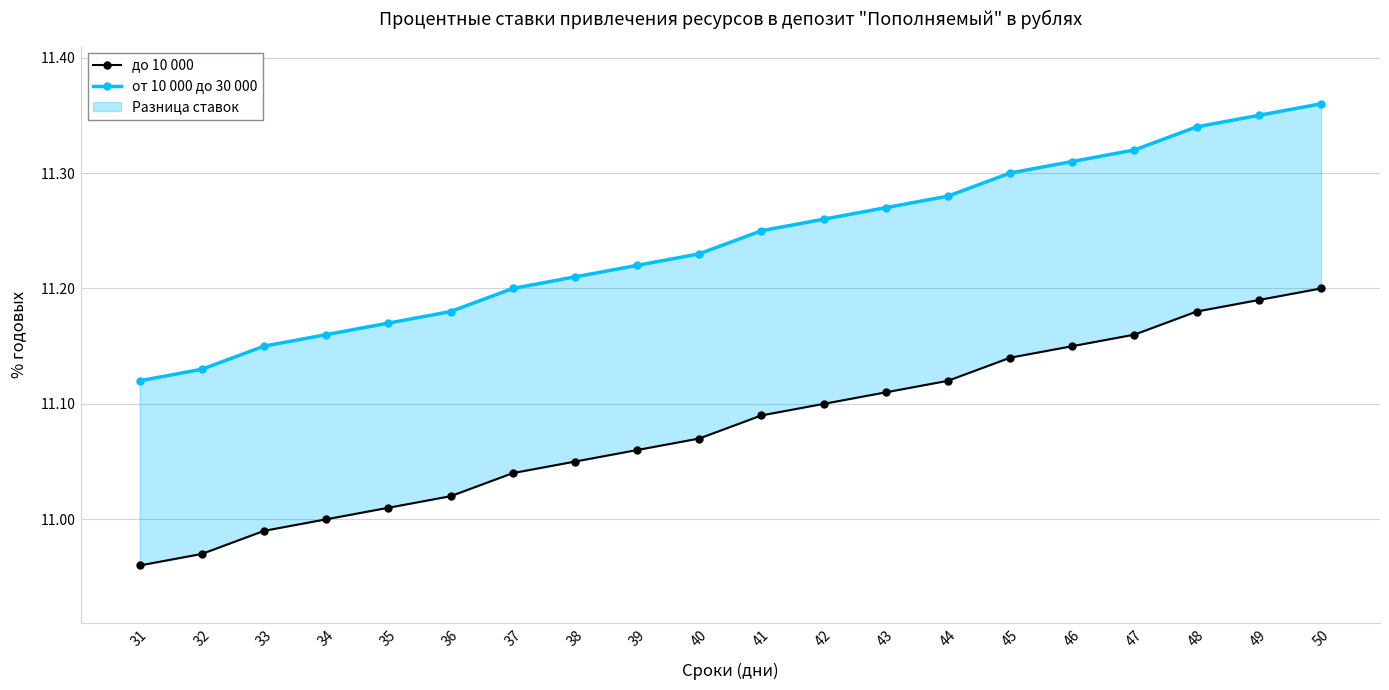

Rank the series by their average value, from lowest to highest.

до 10 000, от 10 000 до 30 000